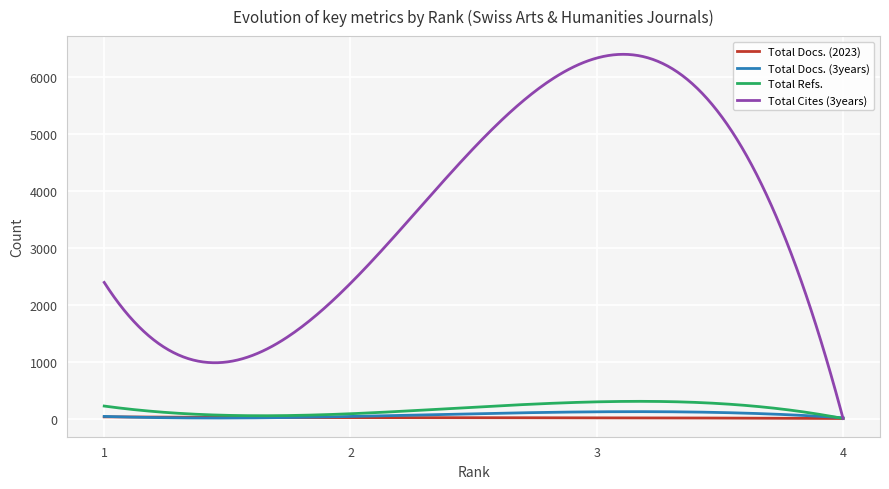

Which series has the widest spread of values?

Total Cites (3years)